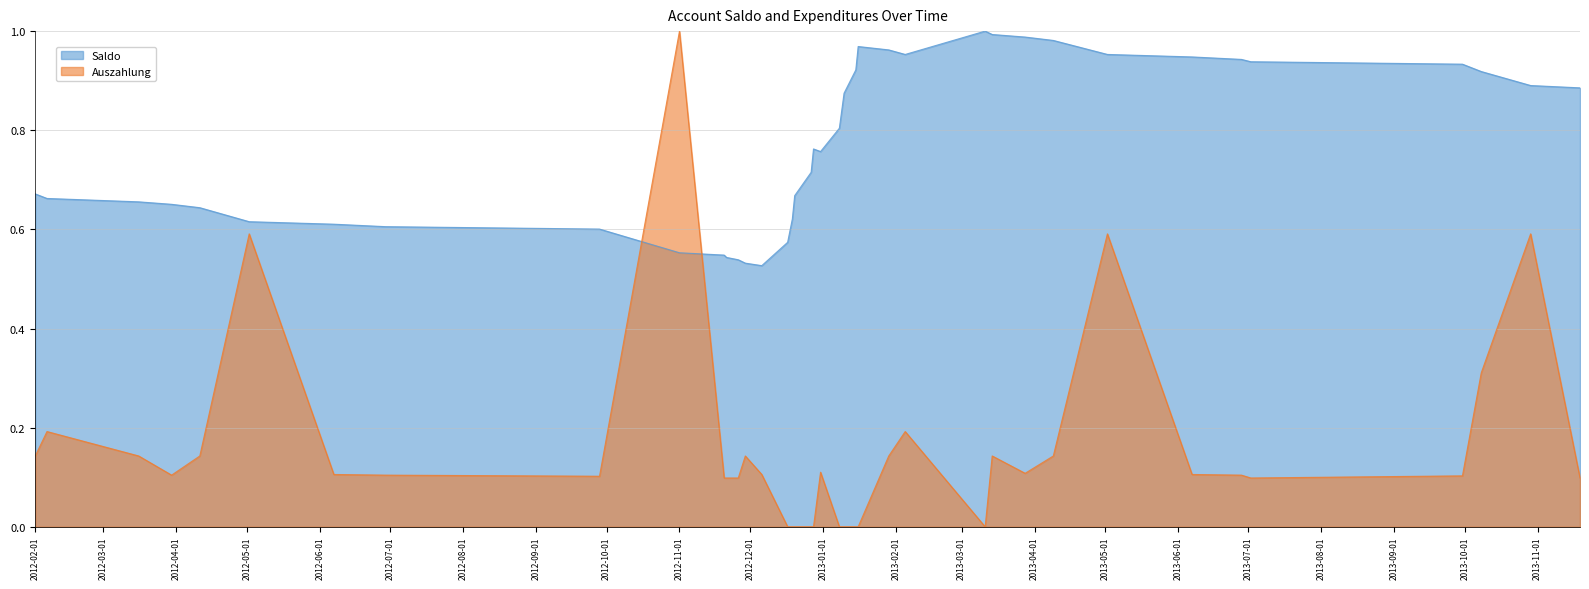

What is the label of the 28th point from the right?

2012-11-21